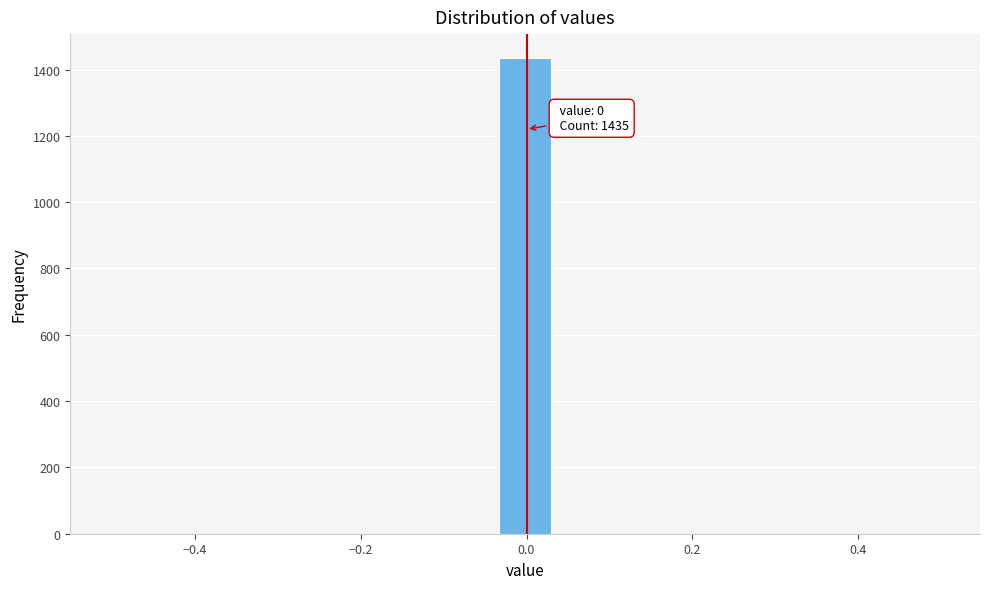

Around what value on the x-axis is the tallest bar? Give the approximate position of its centre, as read against the axis.

0.00